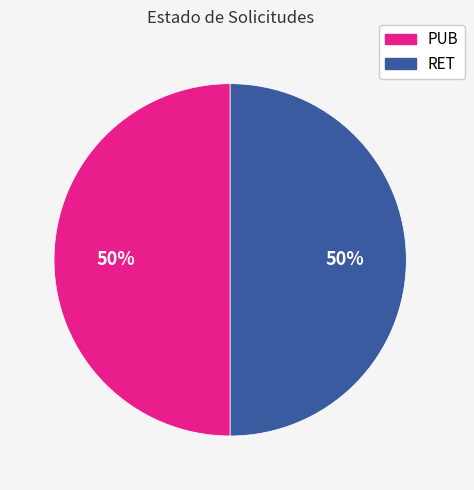

Do PUB and RET together represent more than half of the pie?

Yes